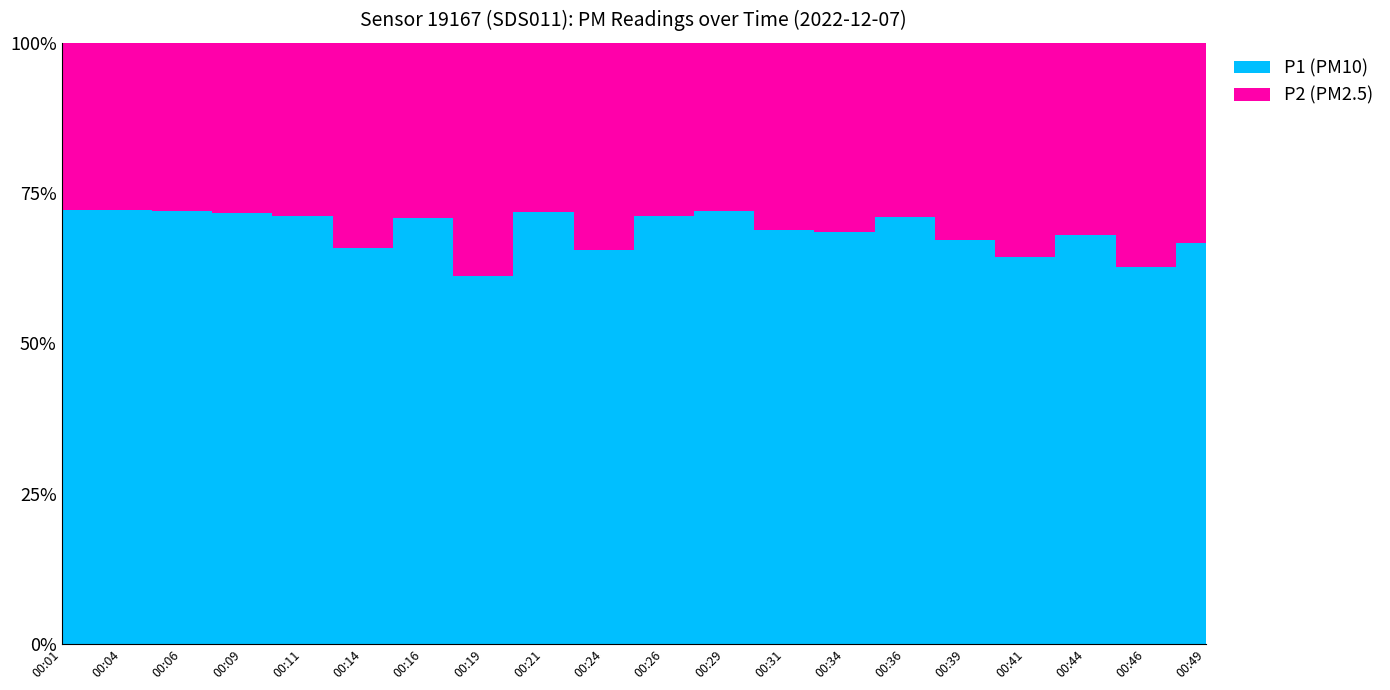

Reading left to right, what are all the values shown in this chart?

P1: 00:01=11.3	00:04=14.8	00:06=13.5	00:09=12.4	00:11=12.9	00:14=8.7	00:16=12.9	00:19=7.2	00:21=11.9	00:24=8.4	00:26=11.6	00:29=12.5	00:31=9.5	00:34=11.5	00:36=10.5	00:39=8.9	00:41=8.4	00:44=9.3	00:46=7.2	00:49=9.2
P2: 00:01=4.3	00:04=5.7	00:06=5.2	00:09=4.9	00:11=5.2	00:14=4.5	00:16=5.3	00:19=4.6	00:21=4.7	00:24=4.4	00:26=4.7	00:29=4.9	00:31=4.3	00:34=5.3	00:36=4.3	00:39=4.4	00:41=4.6	00:44=4.4	00:46=4.3	00:49=4.6